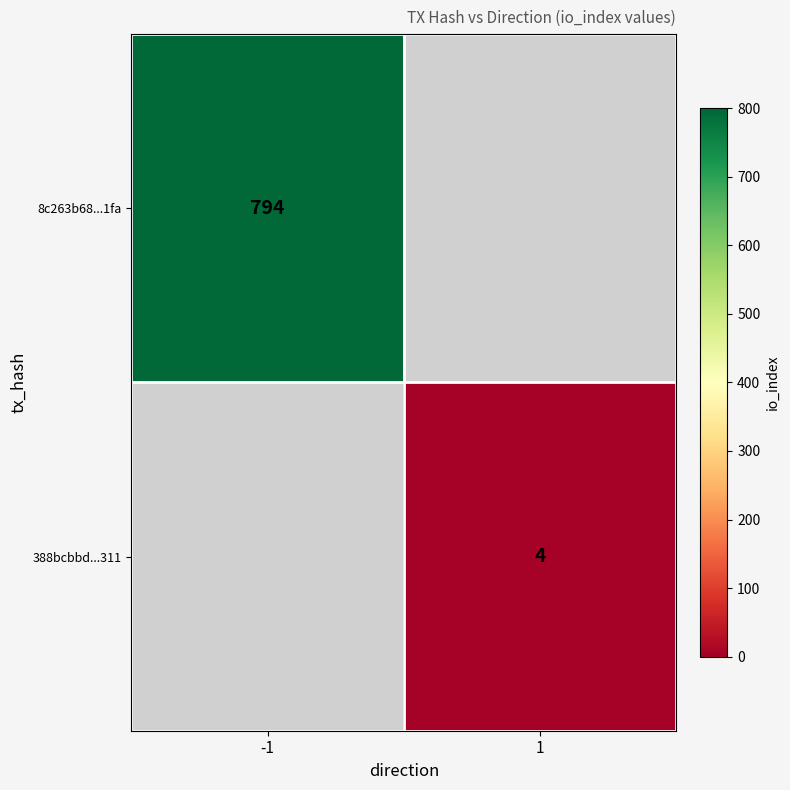

True or false: 8c263b68...1fa has a value of 794 at -1.

True